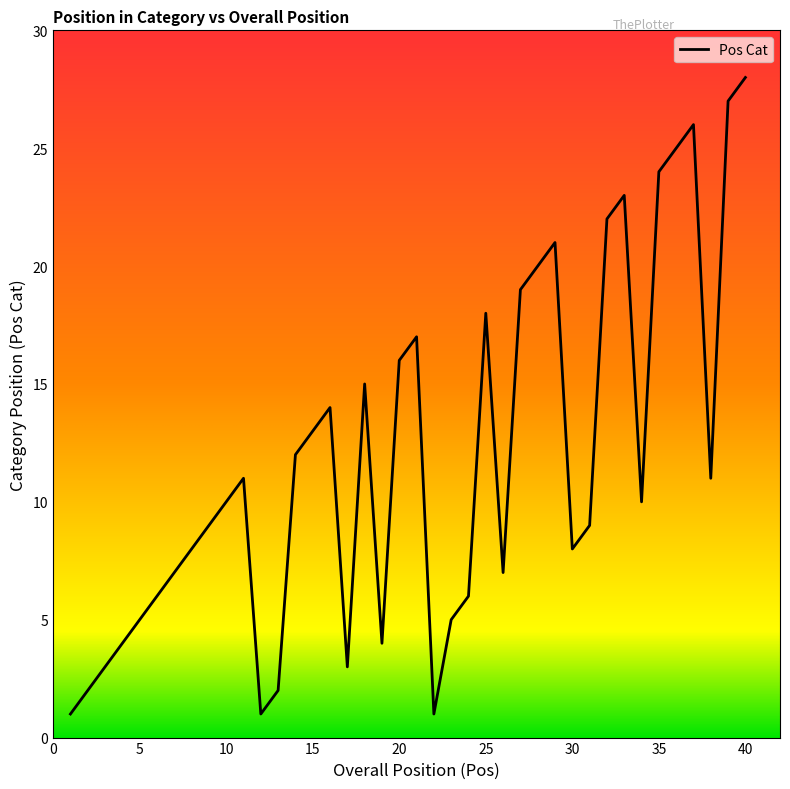

What is the maximum value shown in the chart?

28